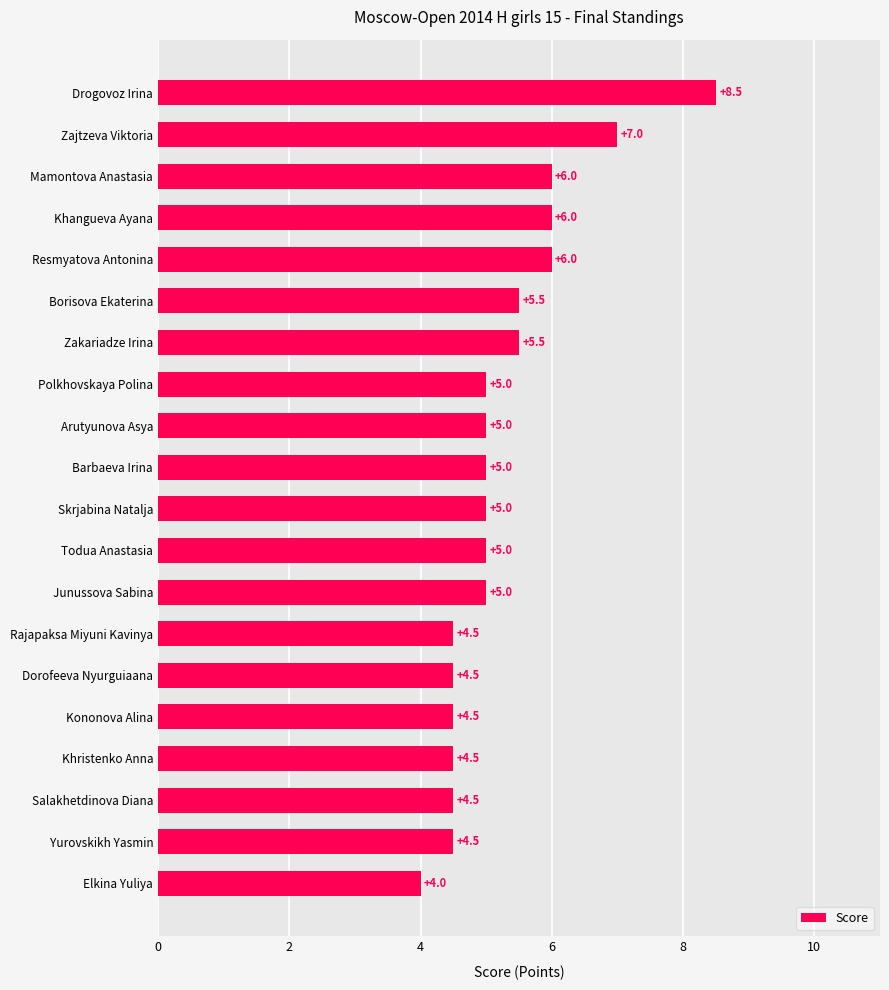

The value at Khangueva Ayana is 3.2. True or false?

False